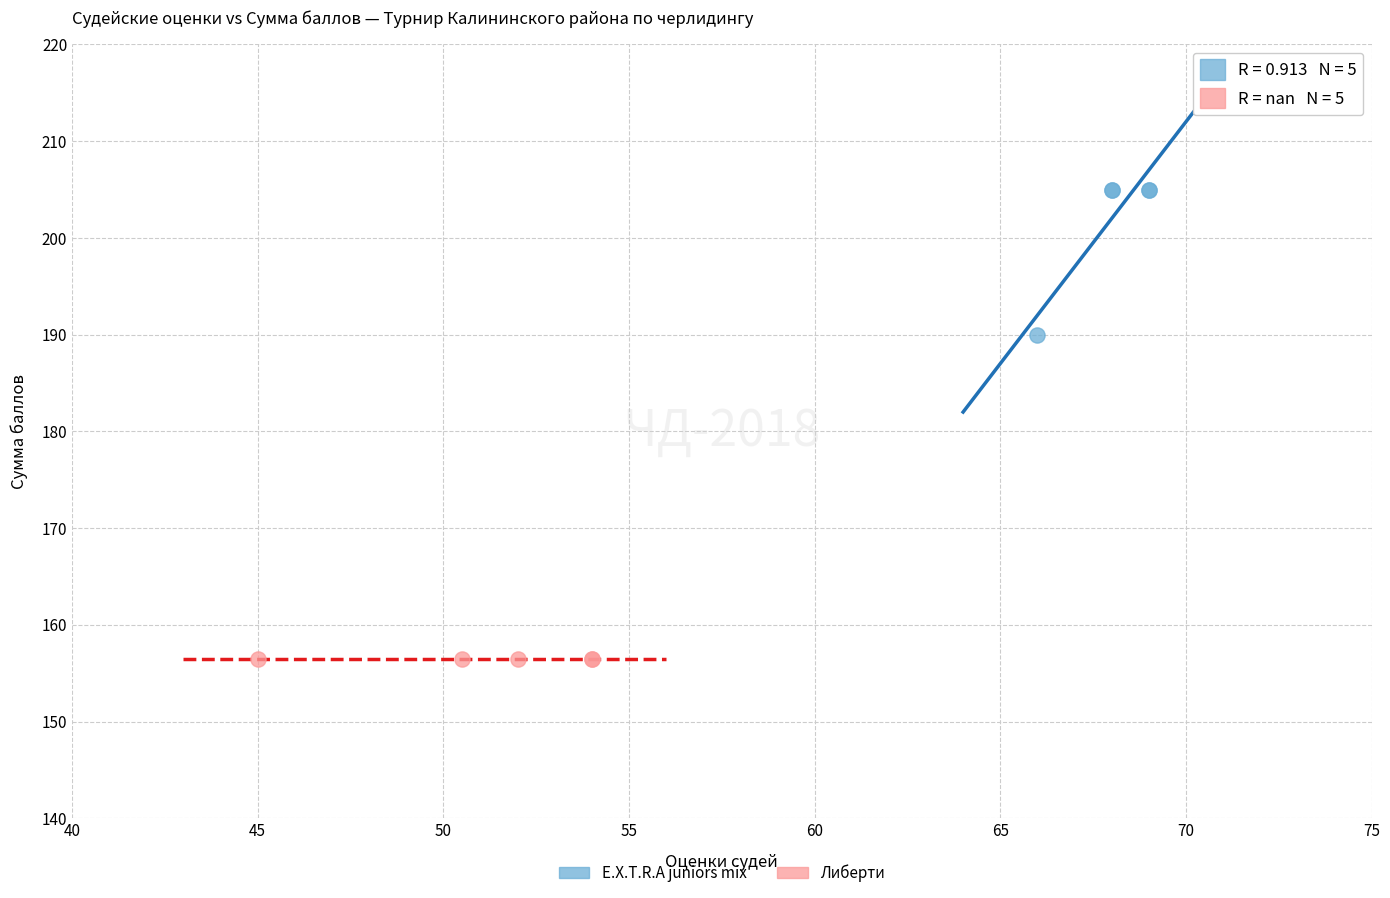

Which series reaches the maximum Y coordinate?

E.X.T.R.A juniors mix